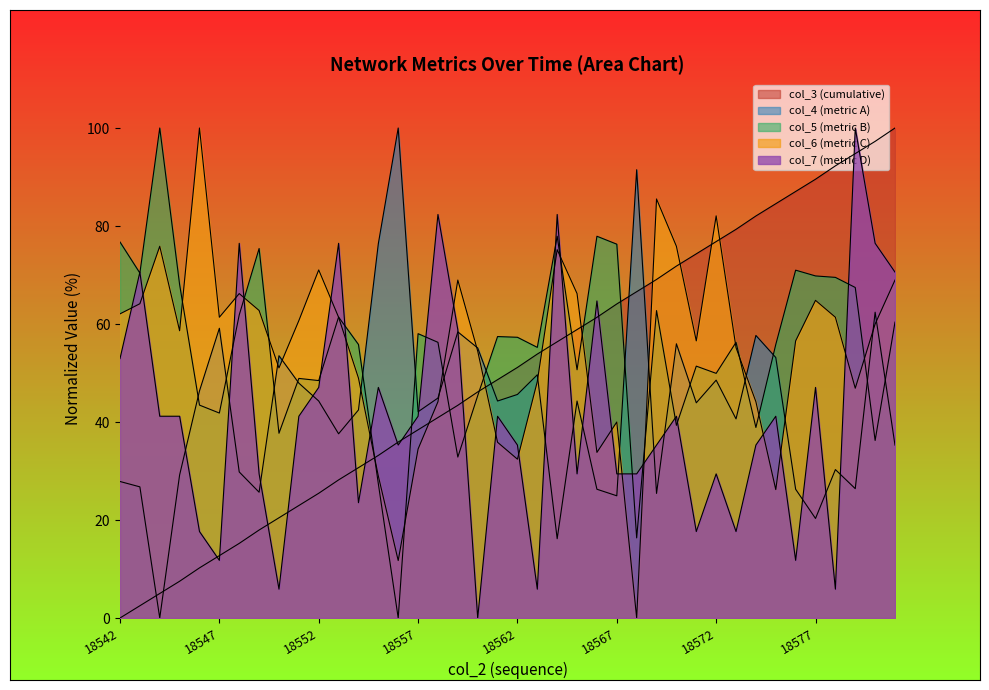

At which category does col_7 reach its first local valley?

18547